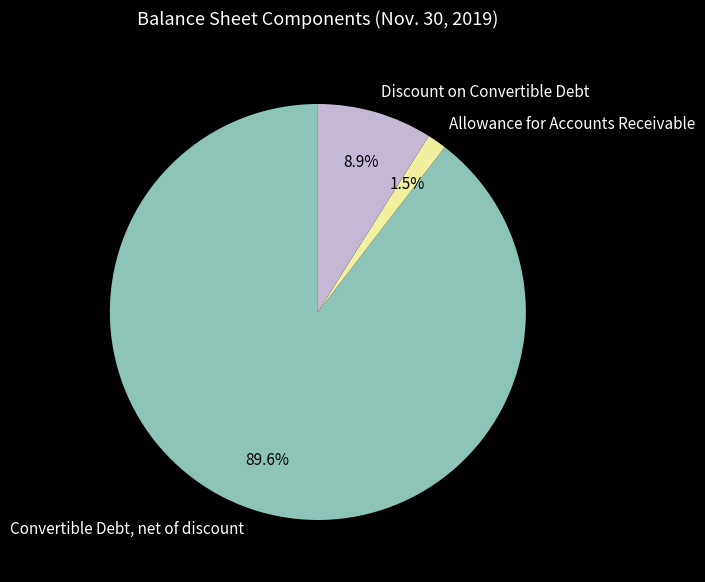

To the nearest percent, what is the combined percentage of Discount on Convertible Debt and Allowance for Accounts Receivable?

10%